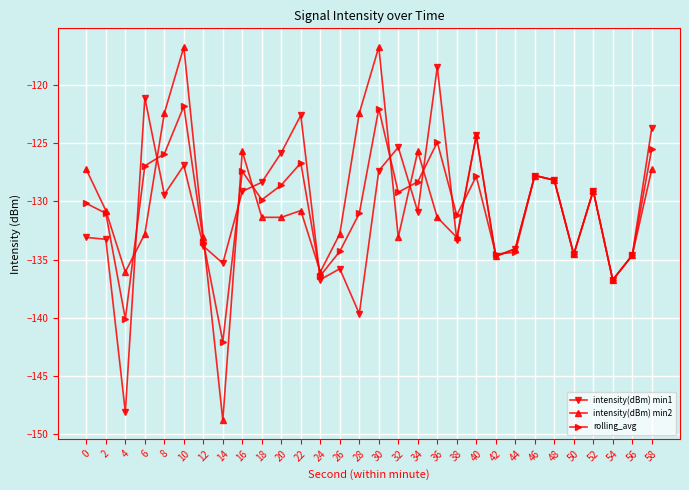

What is the lowest value of the rolling_avg series?

-142.1